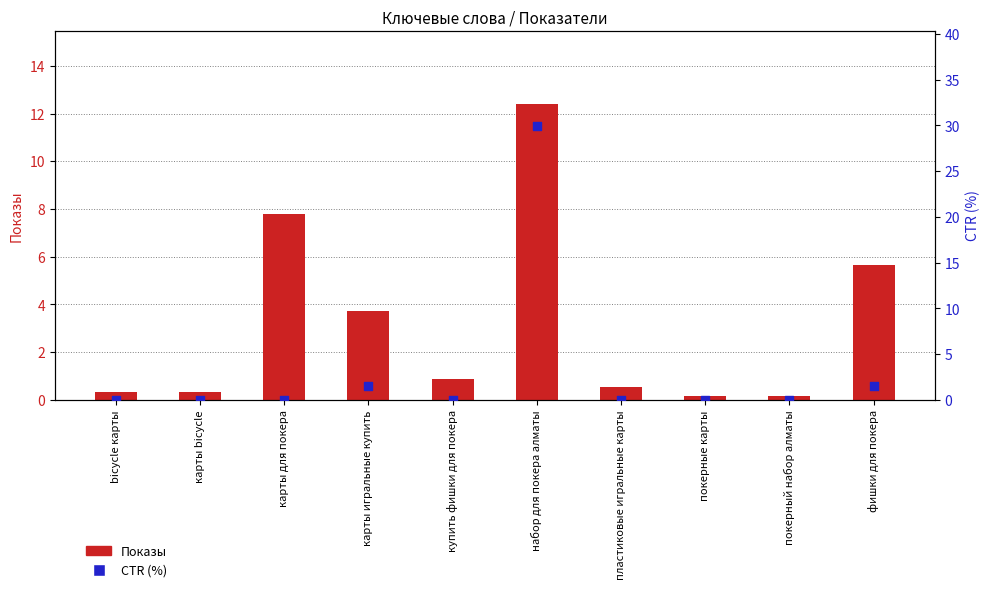

What is the total value across all series at купить фишки для покера?

0.9